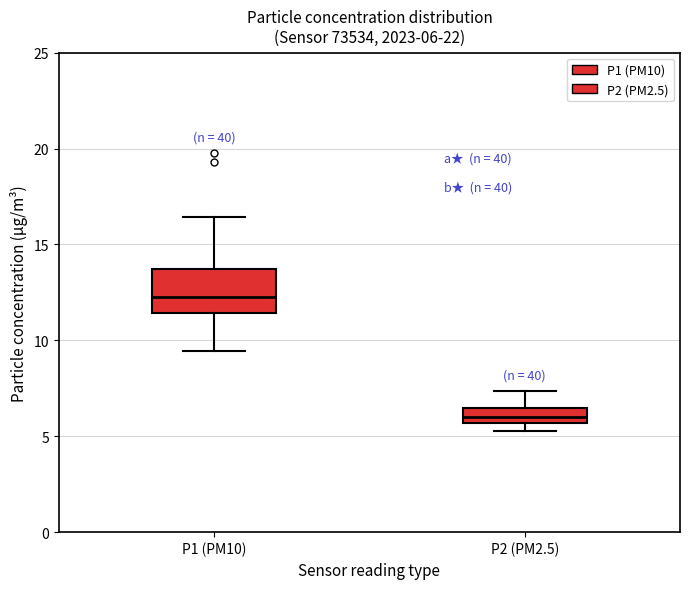

Which box is the tallest, from its lower edge to its upper edge?

P1 (PM10)